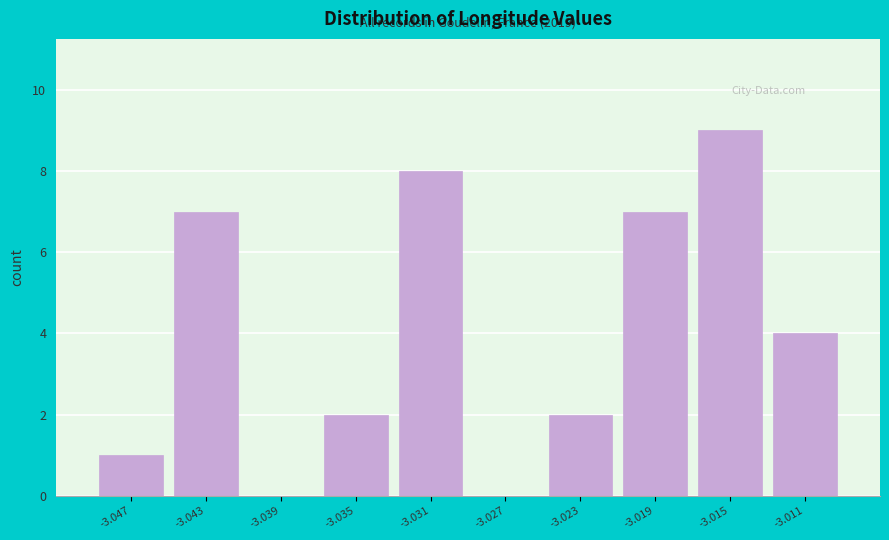

Reading left to right, what are all the values shown in this chart?

-3.047=1	-3.043=7	-3.039=0	-3.035=2	-3.031=8	-3.027=0	-3.023=2	-3.019=7	-3.015=9	-3.011=4